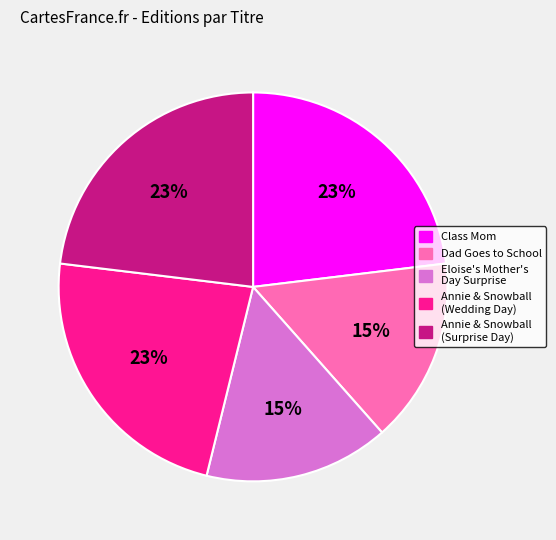

Does any single category account for the majority?

No